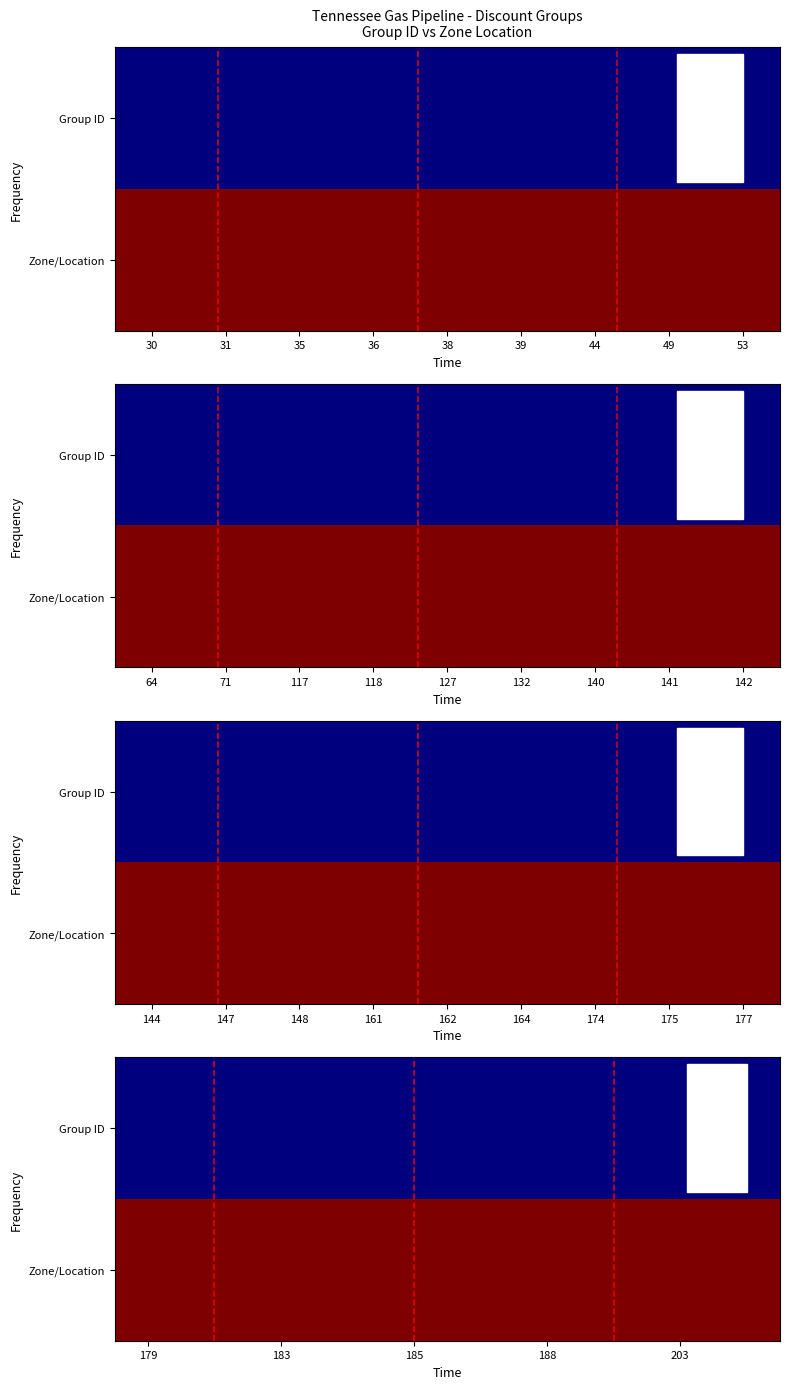

List the series in order of their overall mean, highest first.

Zone/Location, Group ID